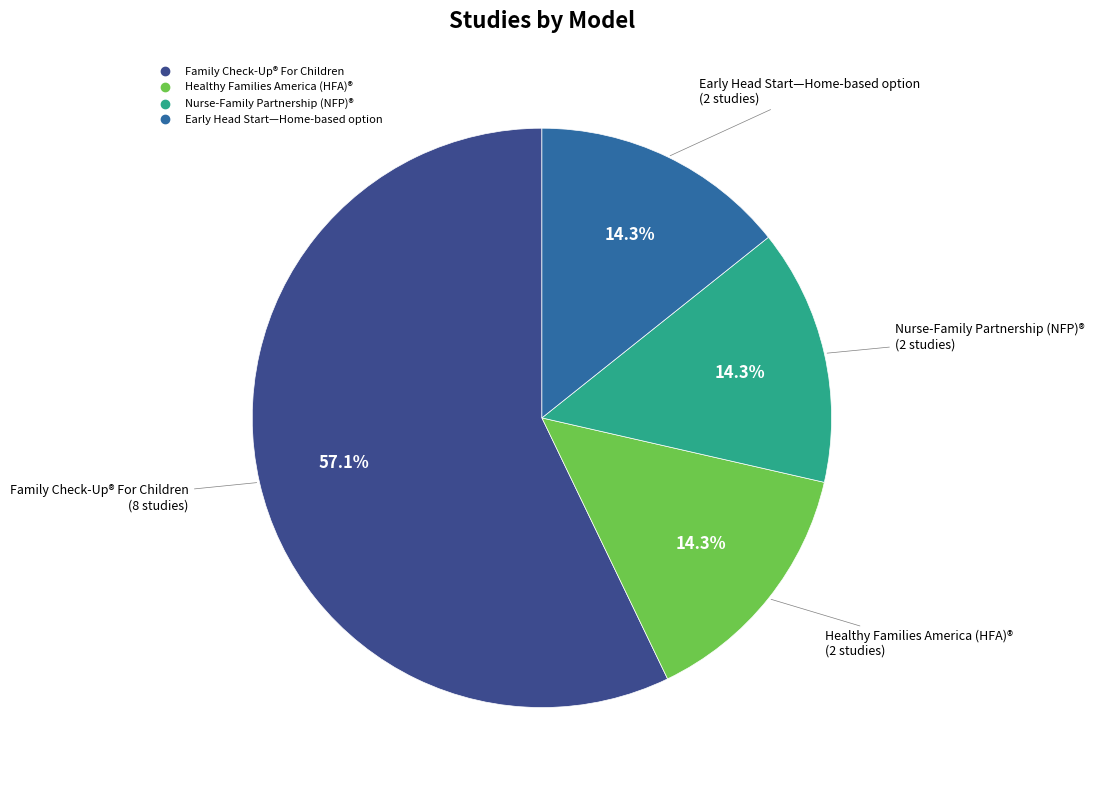

True or false: Healthy Families America (HFA)® accounts for 9% of the total.

False